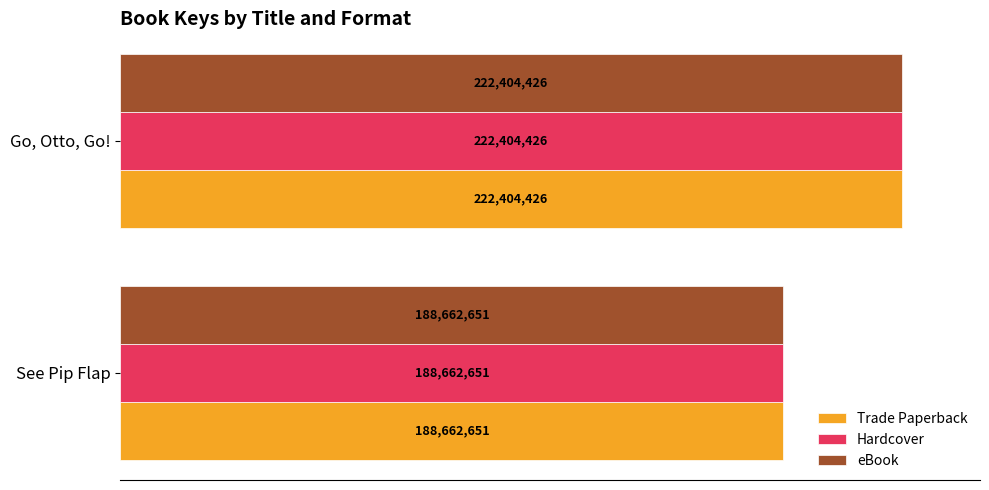

What are all the series names shown in the legend?

Trade Paperback, Hardcover, eBook